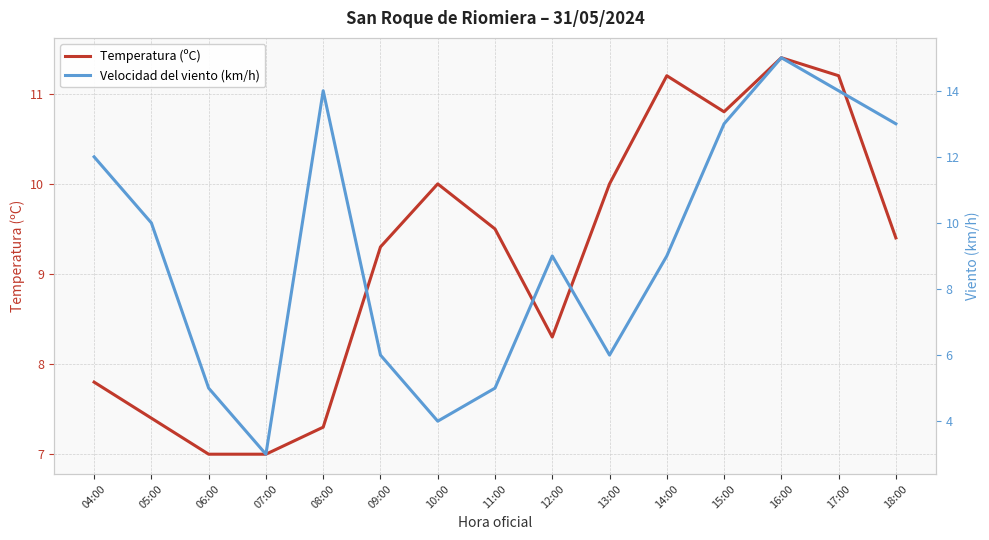

At which category is the sum across all series the highest?

16:00